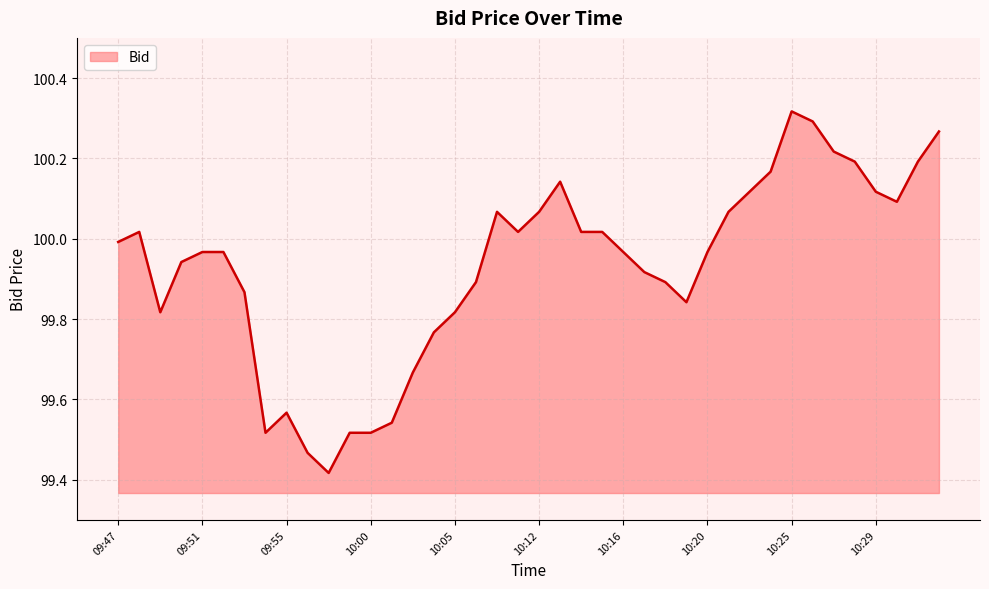

What is the difference between the maximum and minimum values?

0.9